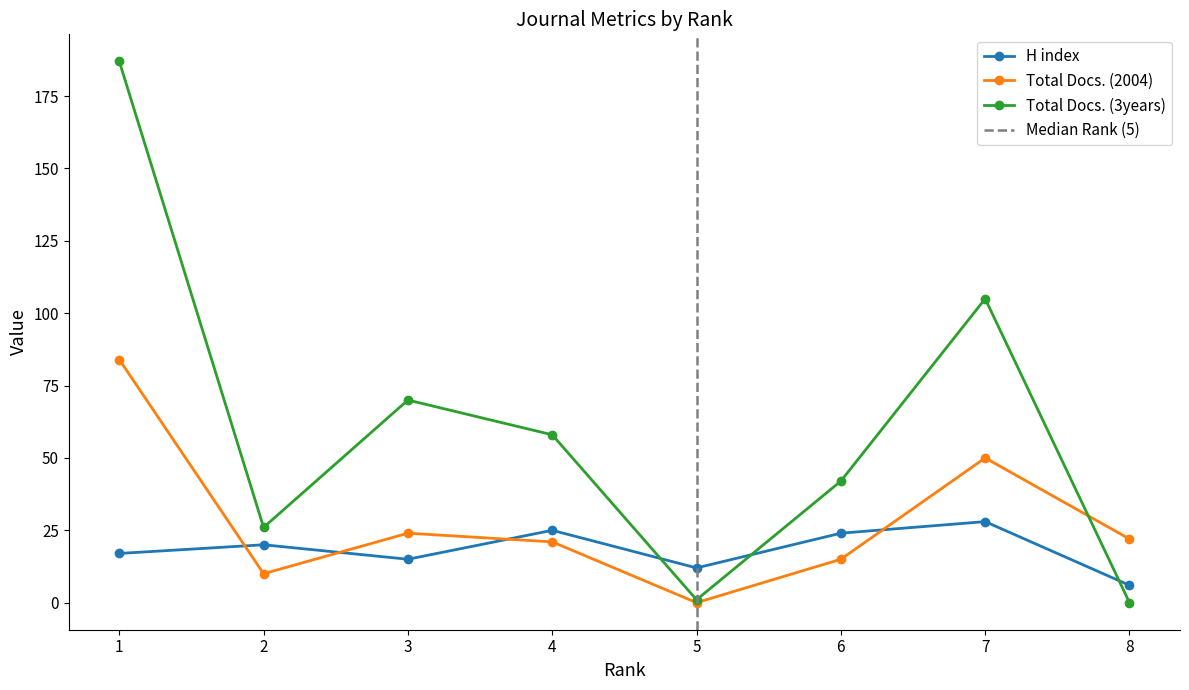

What is the difference between the H index values at 6 and 5?

12